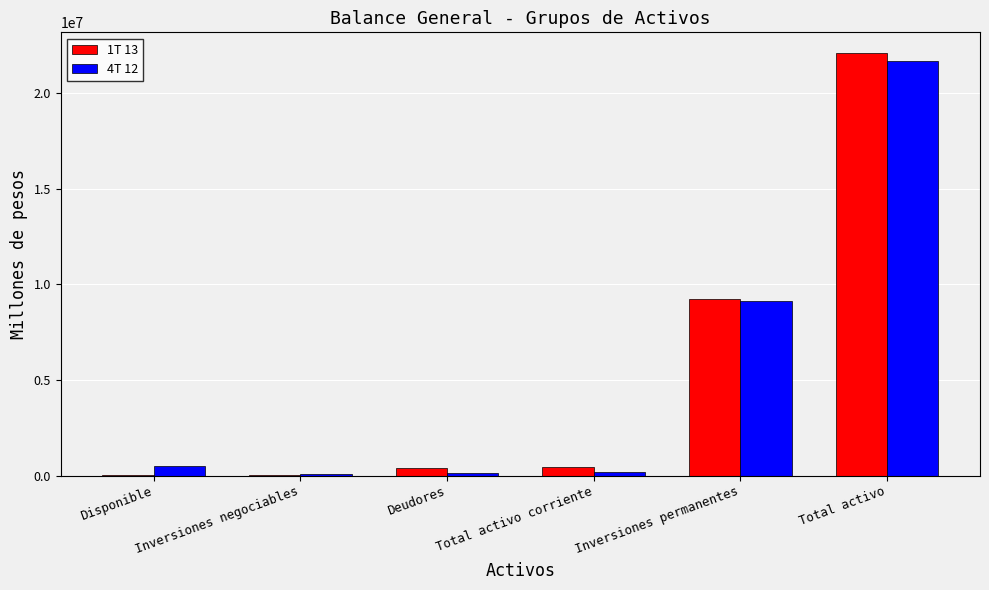

What is the sum of all 4T 12 values?

31704298.5